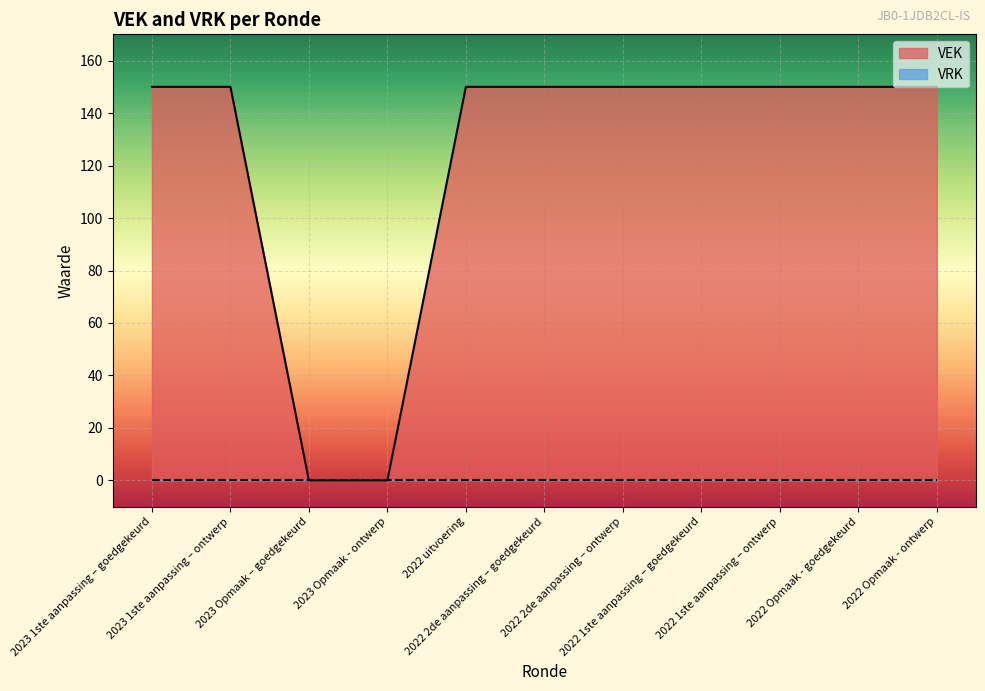

Between 2022 2de aanpassing – goedgekeurd and 2022 1ste aanpassing – goedgekeurd, which is larger?

2022 2de aanpassing – goedgekeurd